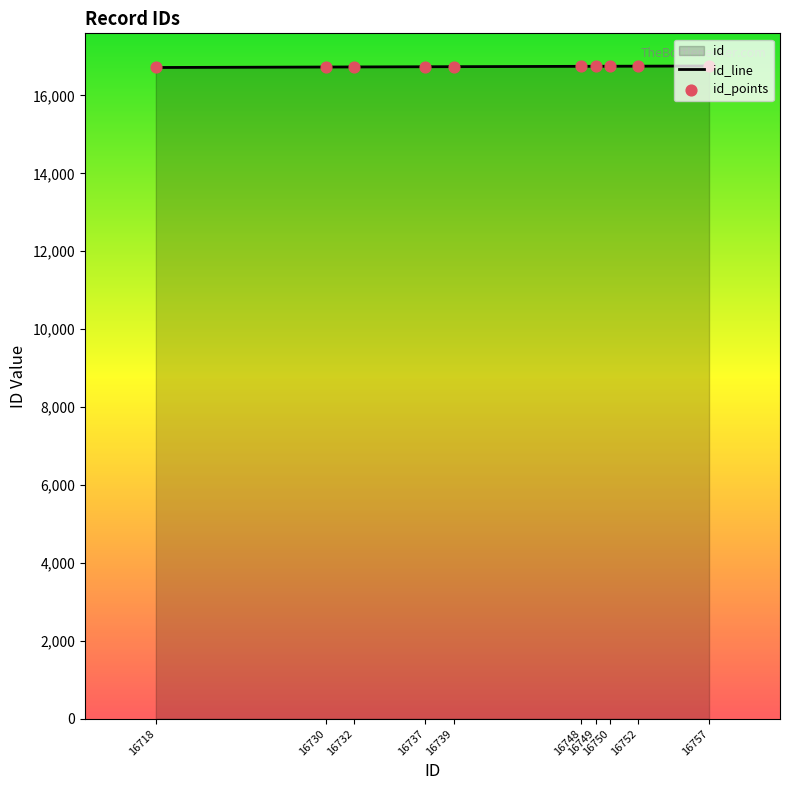

What is the change in value from 16739 to 16757?

+18